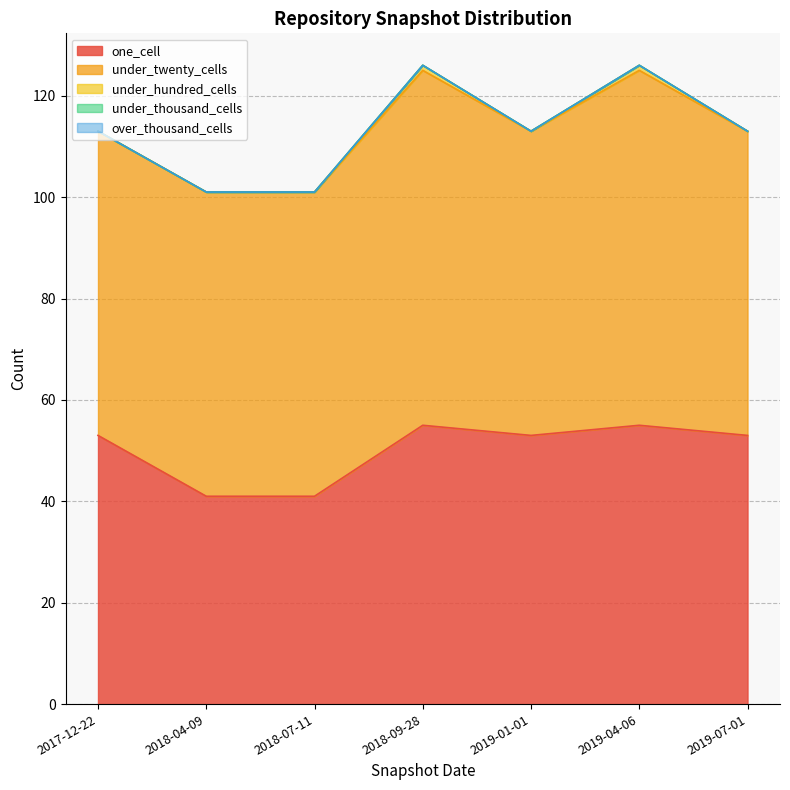

At which category is the sum across all series the highest?

2018-09-28